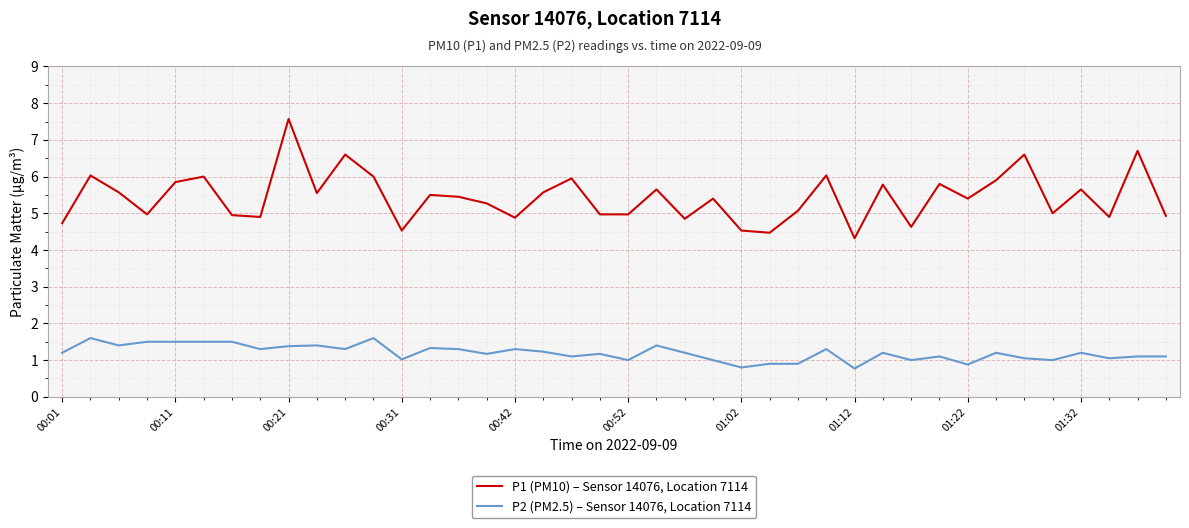

What is the minimum value for P1 (PM10) – Sensor 14076, Location 7114?

4.3